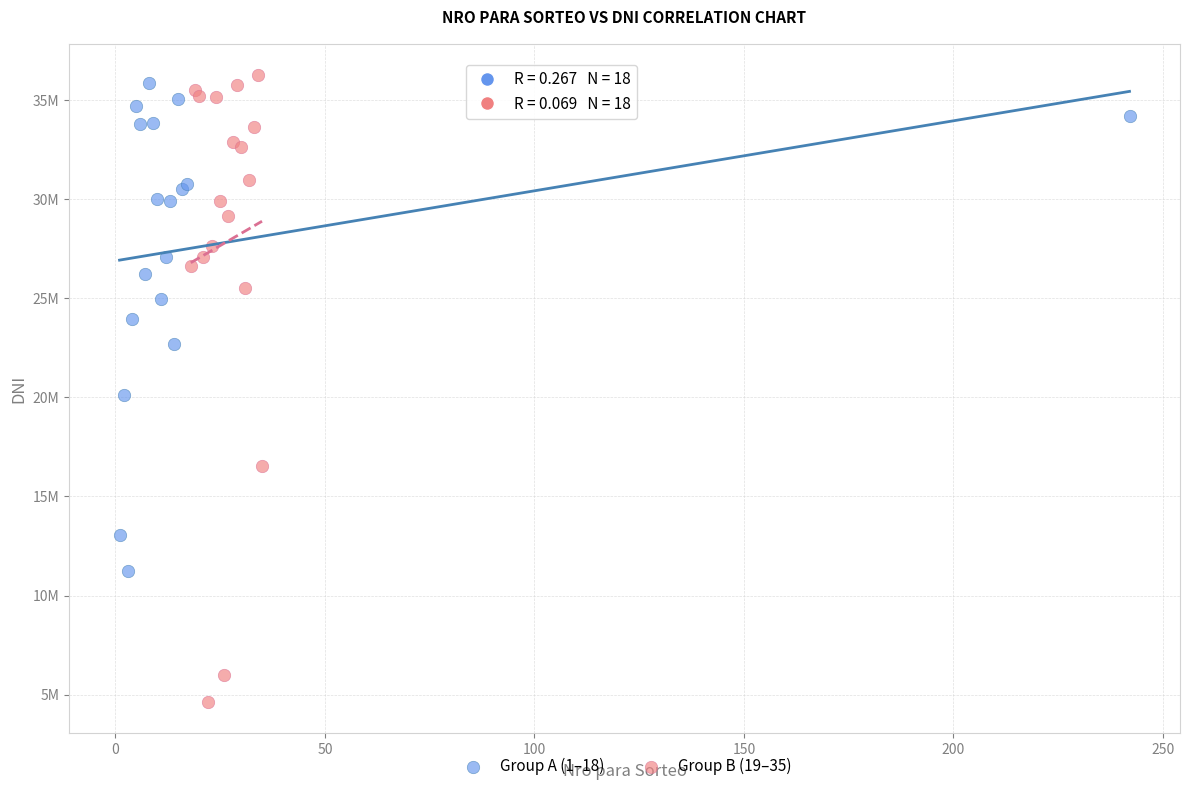

Which series contains the lowest Y value?

Group B (19–35)